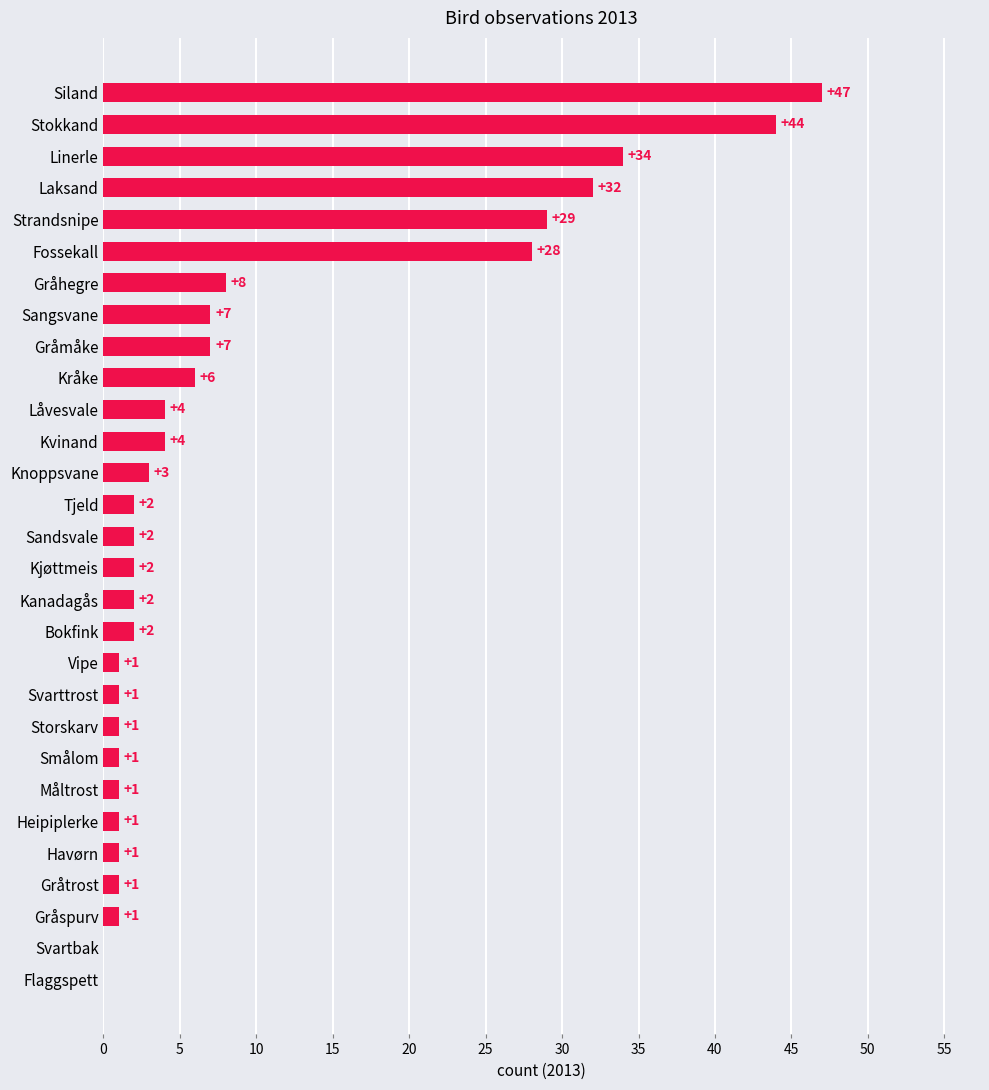

Between Svarttrost and Gråhegre, which is larger?

Gråhegre